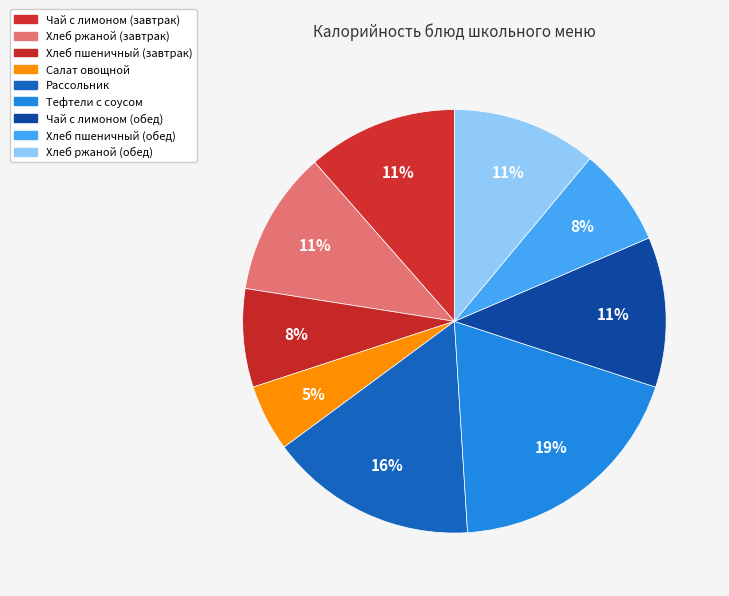

How many slices are in this pie chart?

9